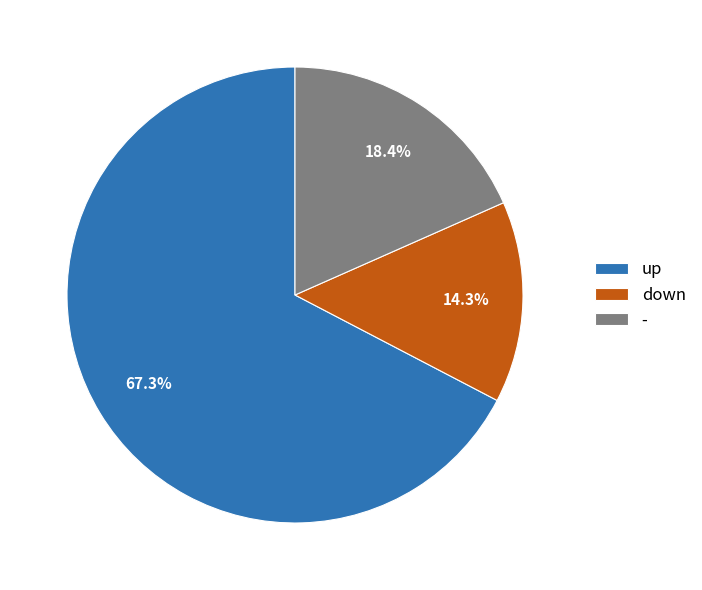

Is the sum of - and down greater than half?

No